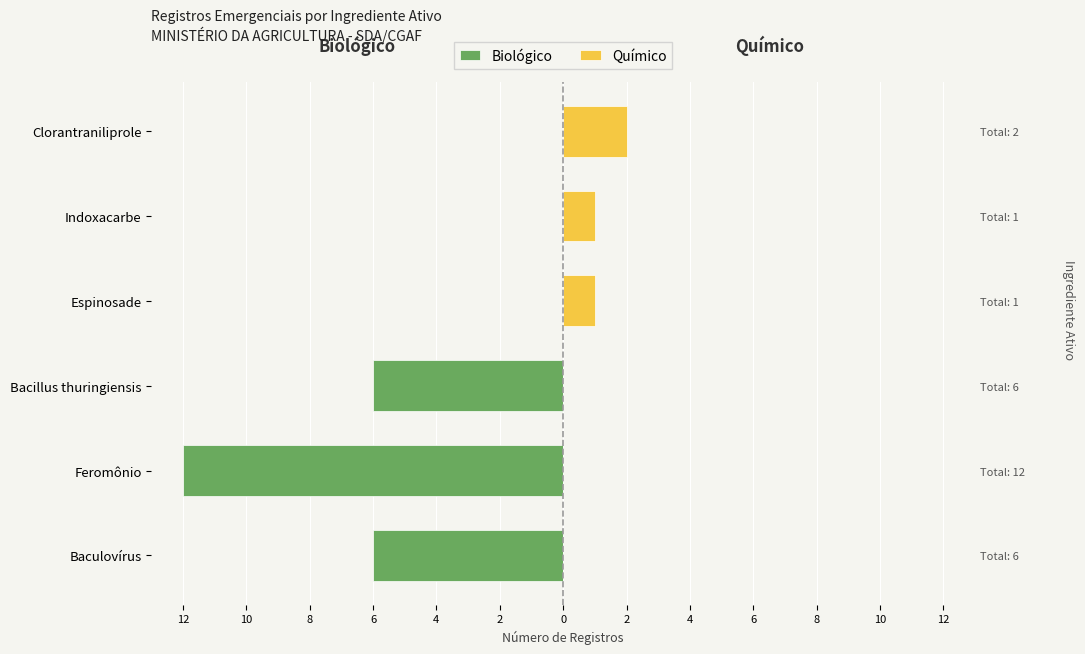

Which series changed the most between Feromônio and Clorantraniliprole?

Biológico